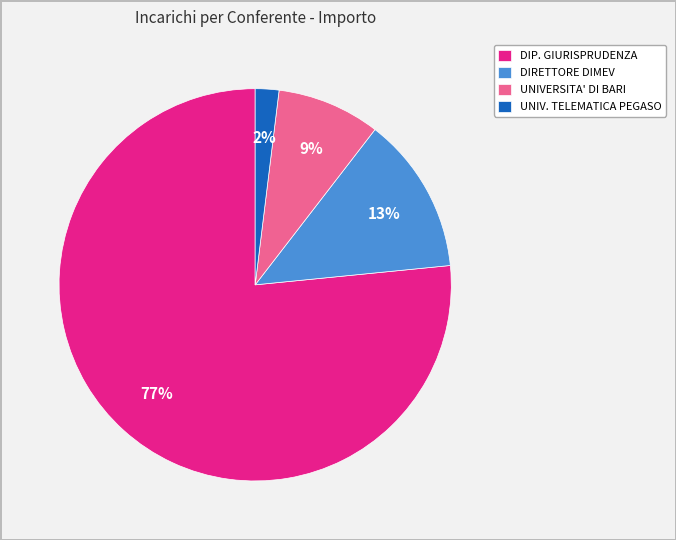

To the nearest percent, what is the average slice percentage?

25%